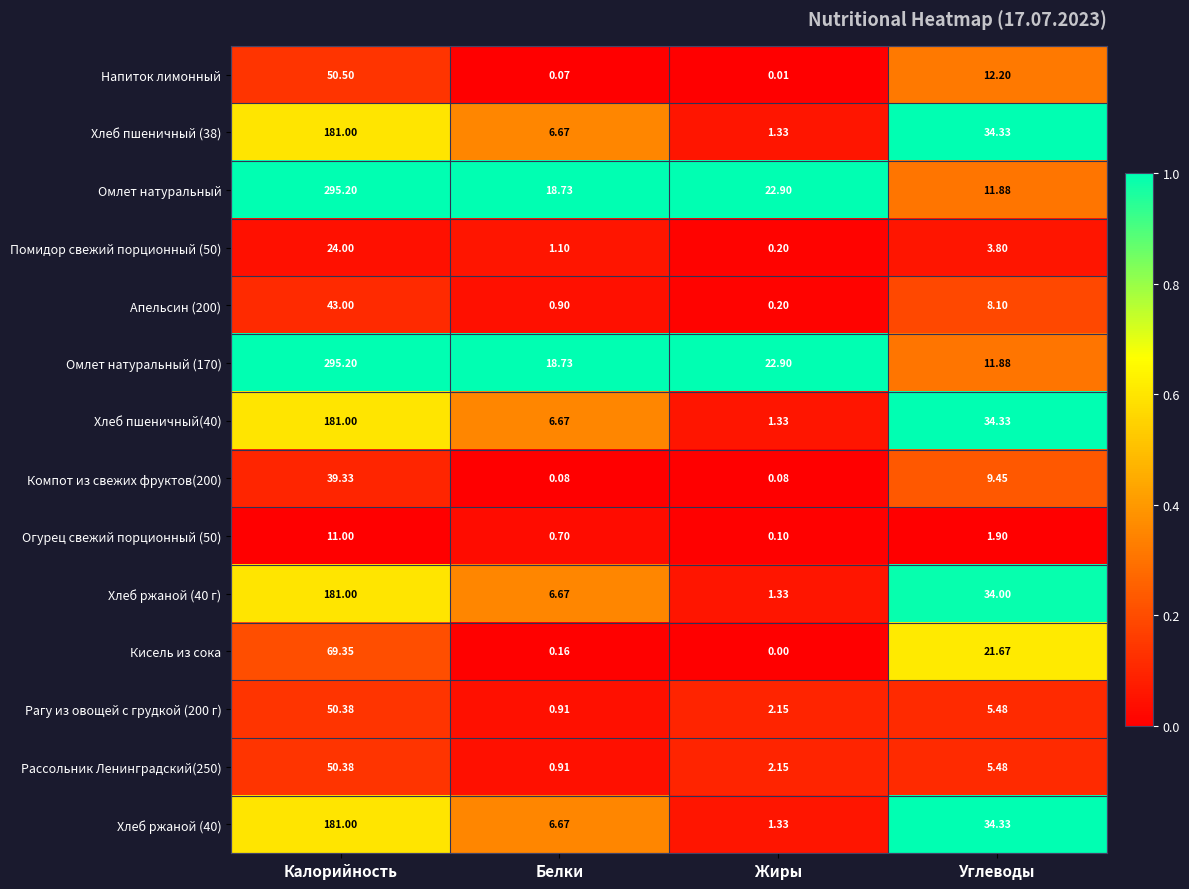

At which label is Омлет натуральный closest to 153?

Жиры